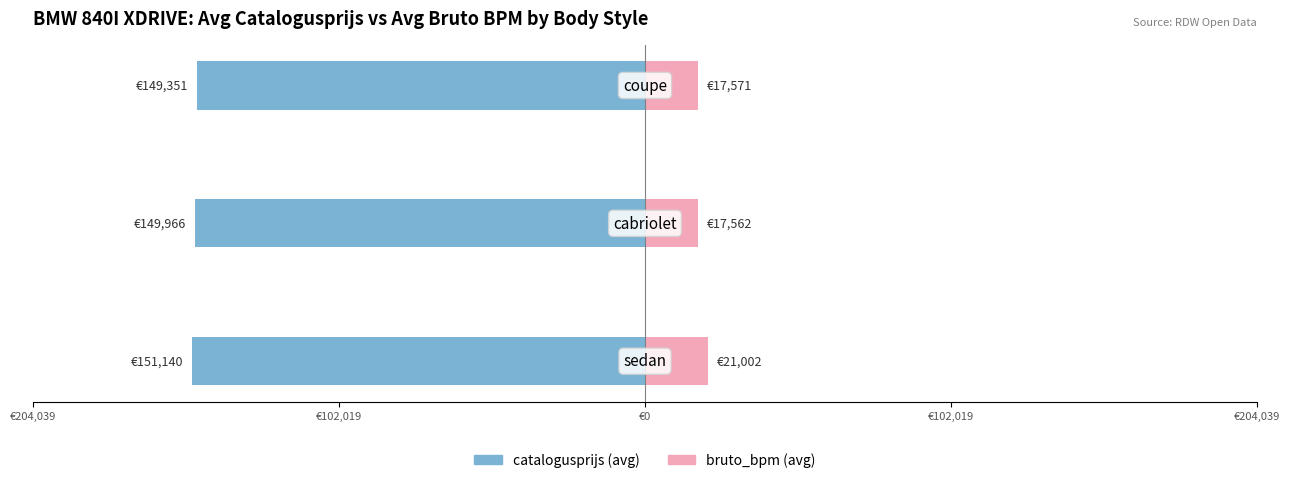

What is the value of the bruto_bpm bar at the 1st from the left?

21002